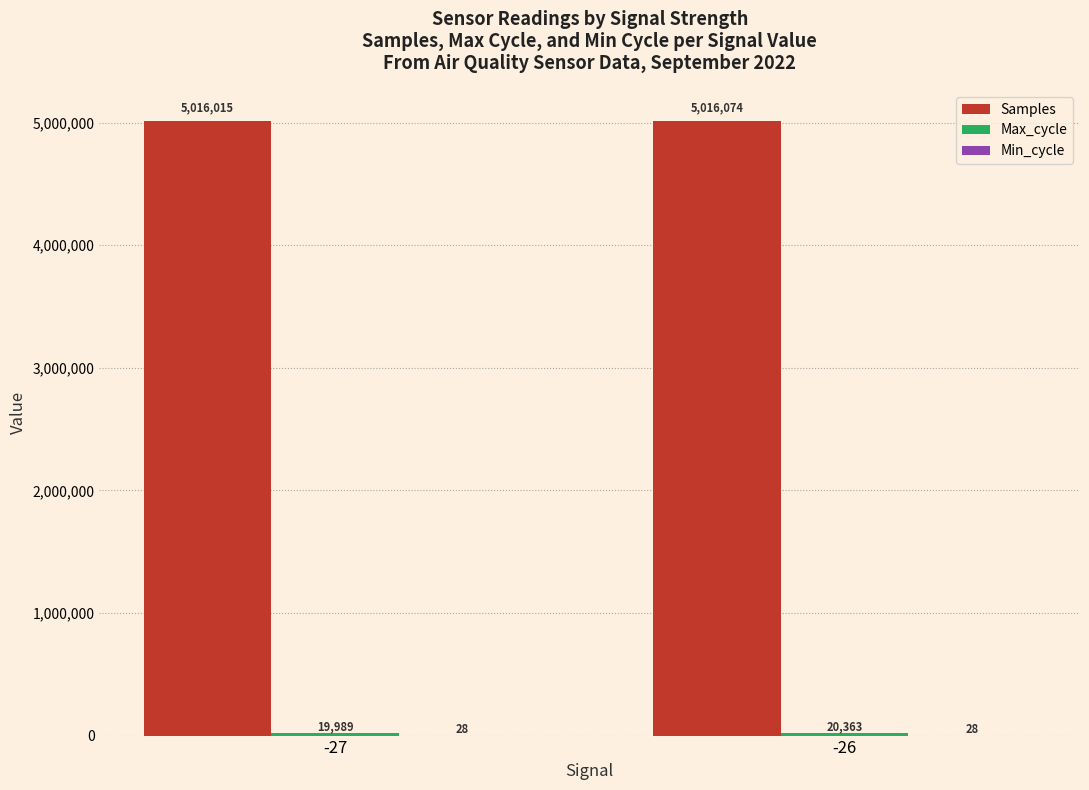

True or false: Samples has a value of 8603189 at -26.

False